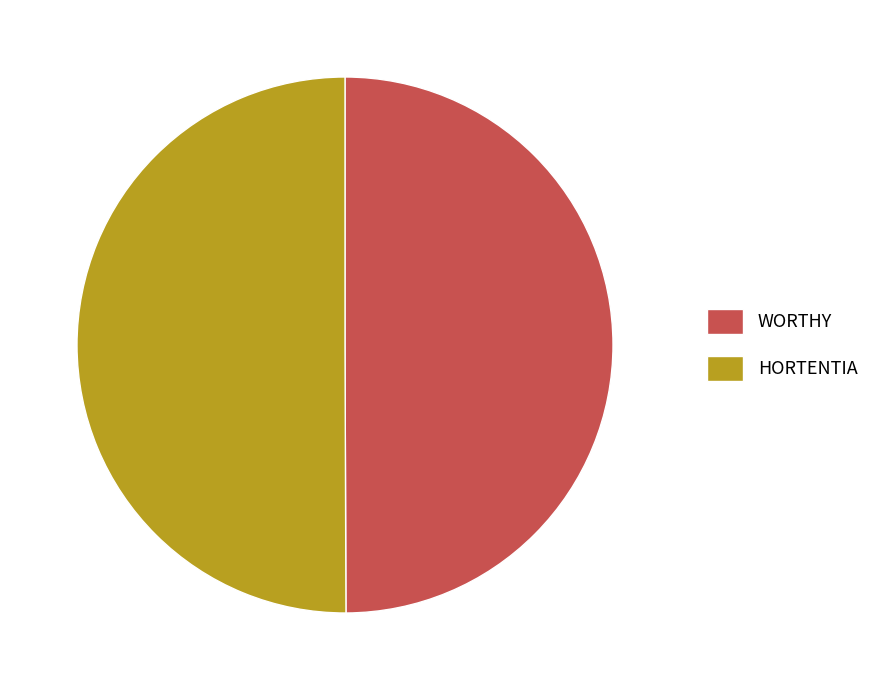

Count the number of slices in the pie.

2